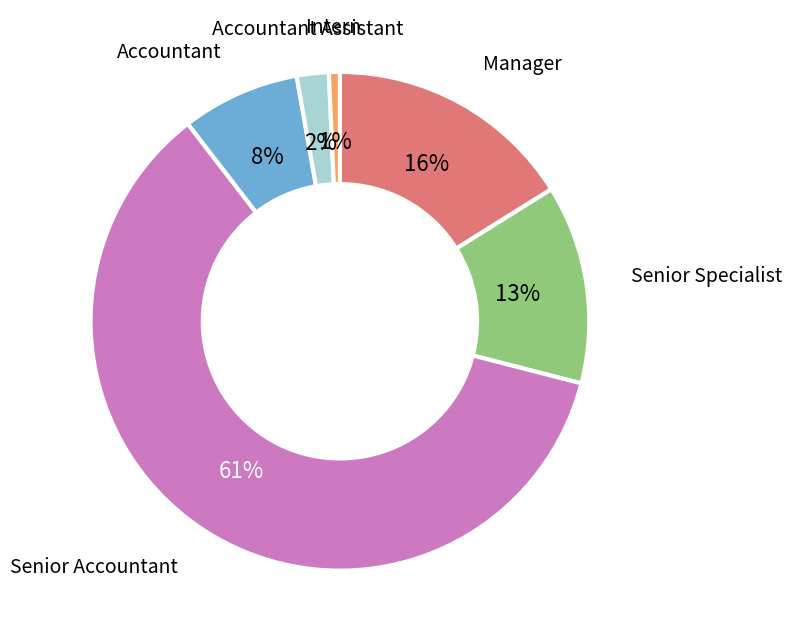

To the nearest percent, what percentage of the pie is Accountant Assistant?

2%